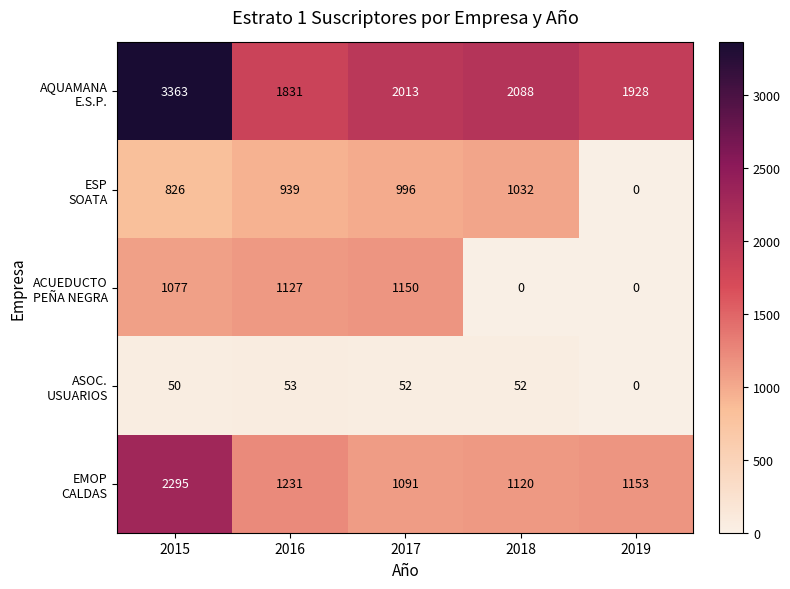

What is the spread (max minus min) of values at 2015?

3313